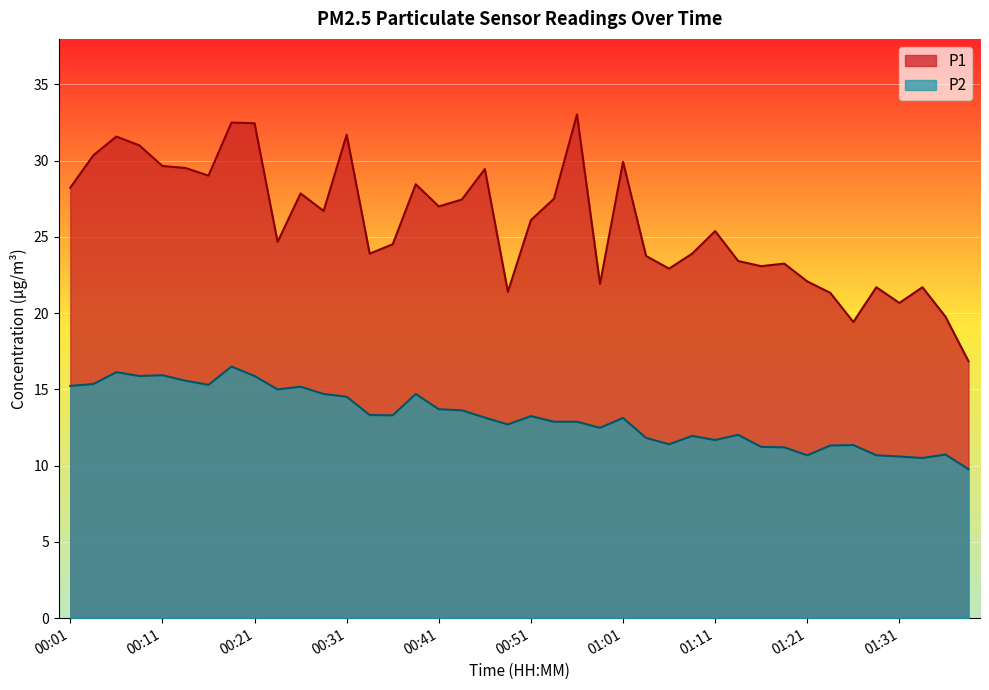

What is the spread (max minus min) of values at 00:38?

13.8